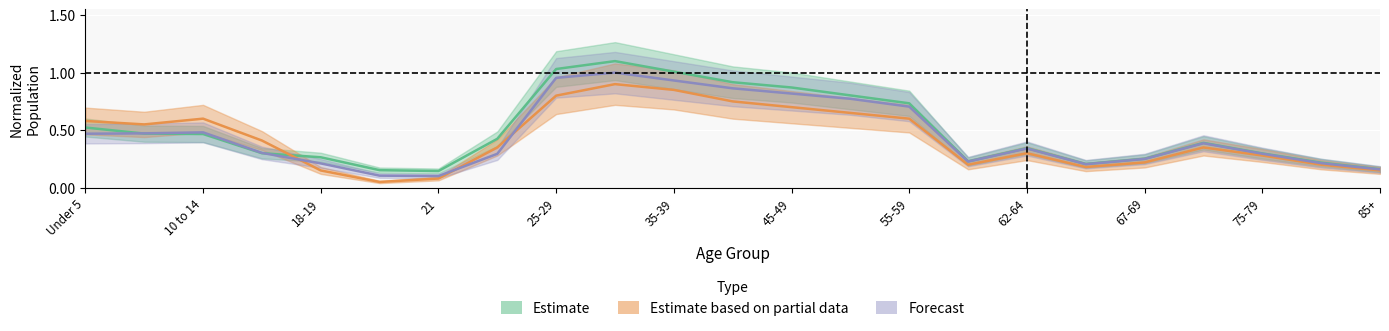

The value of Estimate based on partial data at 19 is 0.4. True or false?

True